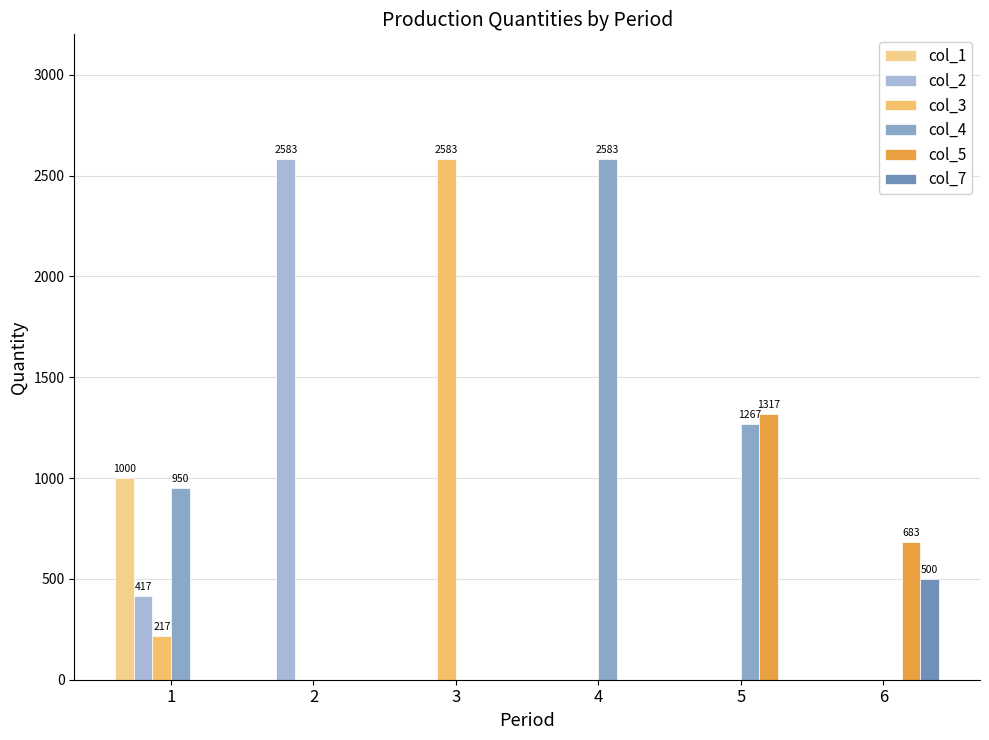

Reading right to left, transcribe all the data shown in this chart.

col_1: 0.0	0.0	0.0	0.0	0.0	1000.0
col_2: 0.0	0.0	0.0	0.0	2583.3	416.7
col_3: 0.0	0.0	0.0	2583.3	0.0	216.7
col_4: 0.0	1266.7	2583.3	0.0	0.0	950.0
col_5: 683.3	1316.7	0.0	0.0	0.0	0.0
col_7: 500.0	0.0	0.0	0.0	0.0	0.0